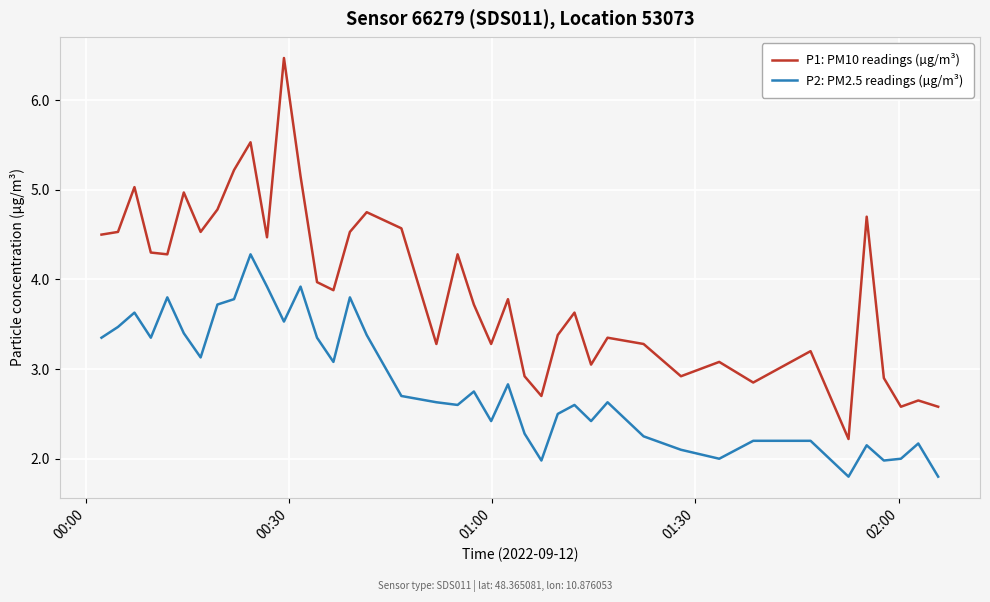

True or false: P2: PM2.5 readings (µg/m³) and P1: PM10 readings (µg/m³) cross at least once.

False